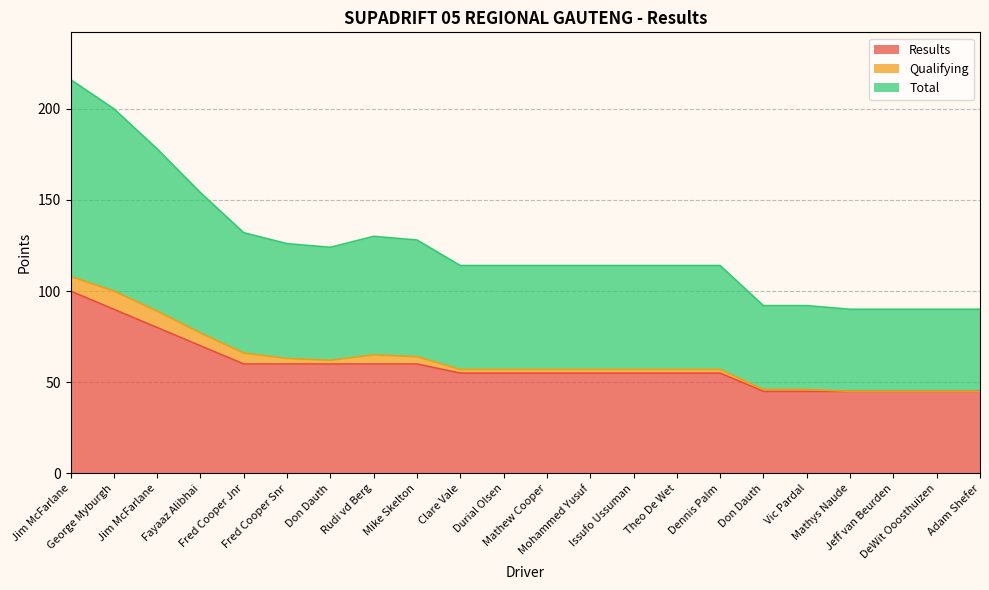

What are all the series names shown in the legend?

Results, Qualifying, Total